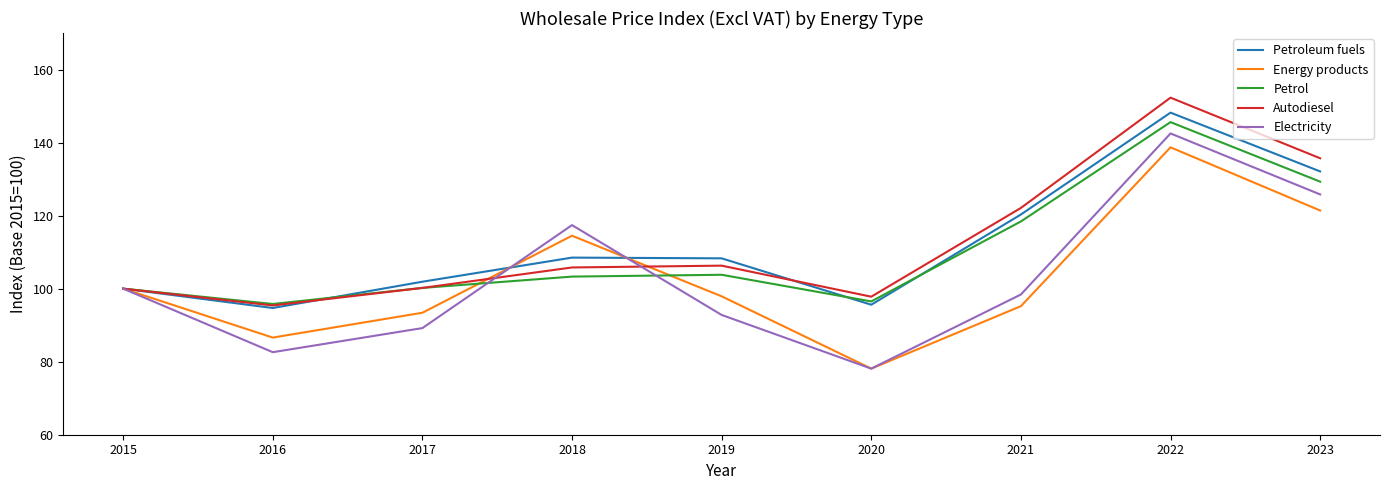

At which category is the sum across all series the highest?

2022